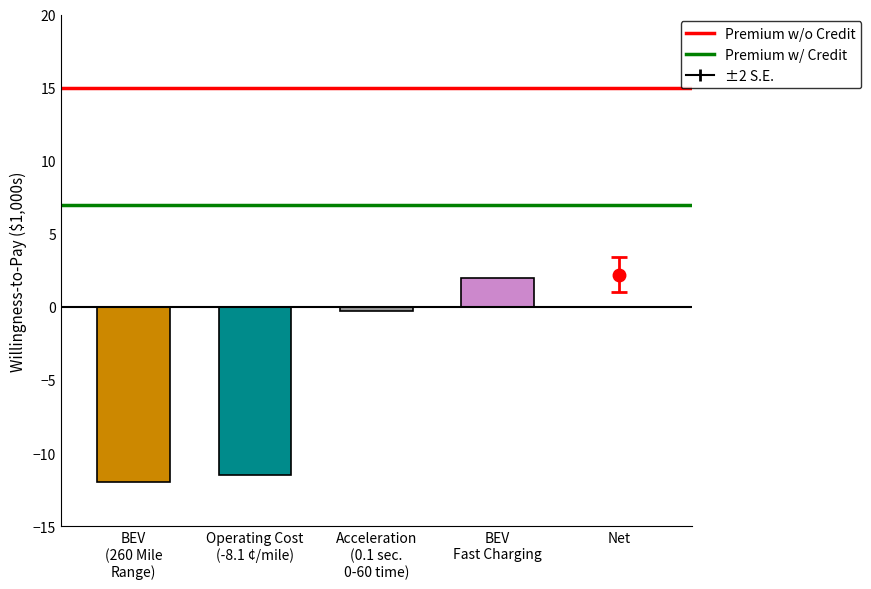

Is it true that Premium w/ Credit equals 7 at BEV
(260 Mile
Range)?

True